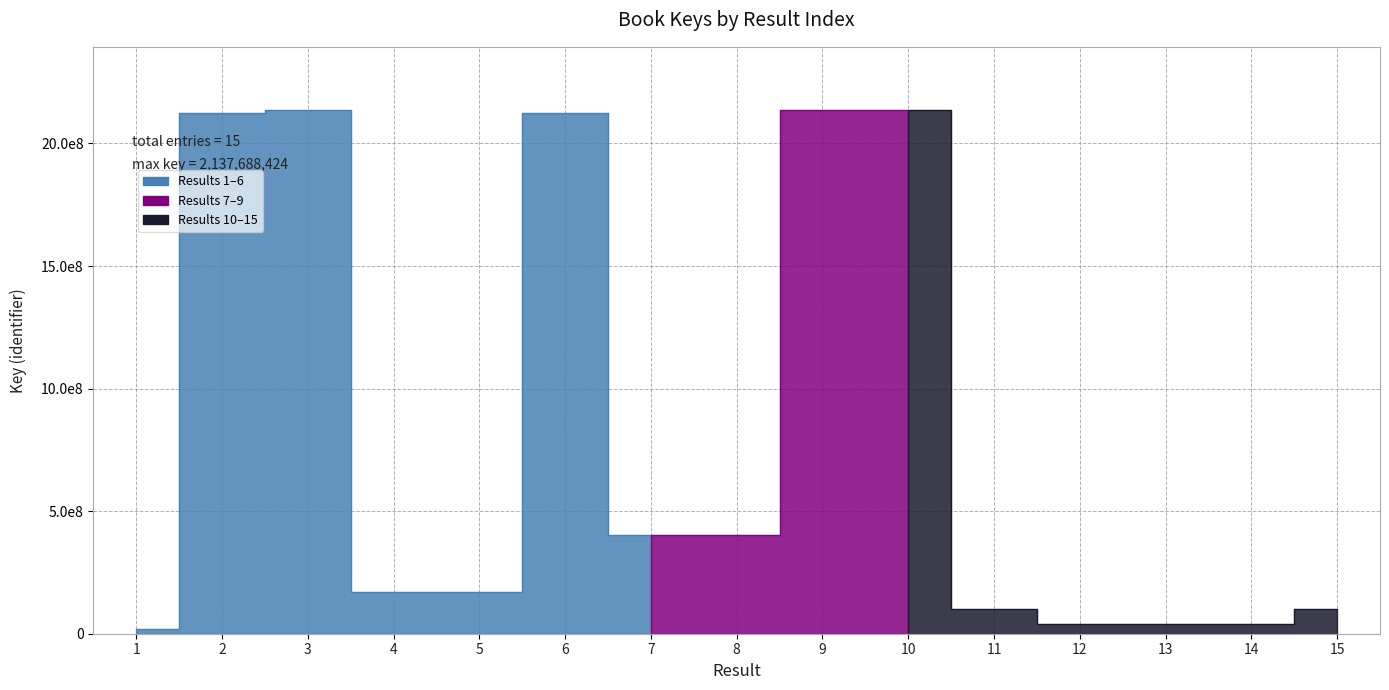

What is the sum of all values?

12148101545